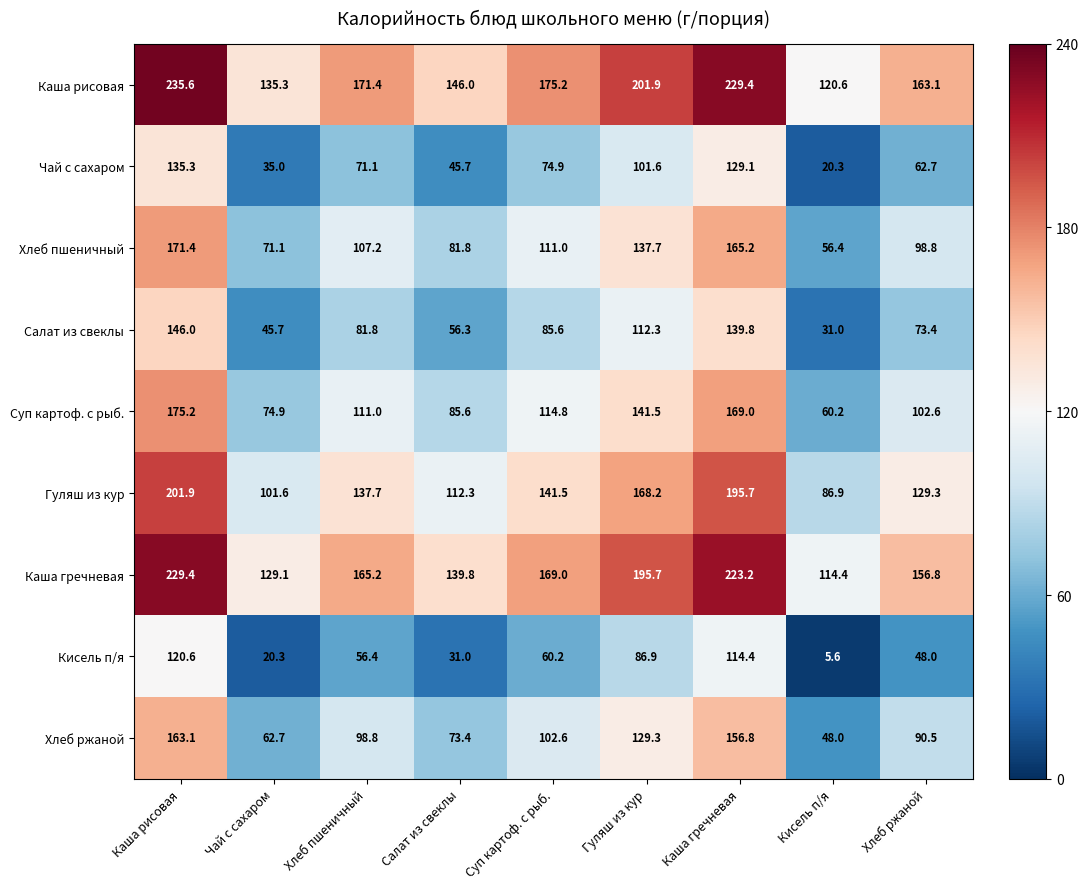

The Хлеб пшеничный series shows 171.4 at Каша рисовая. True or false?

True